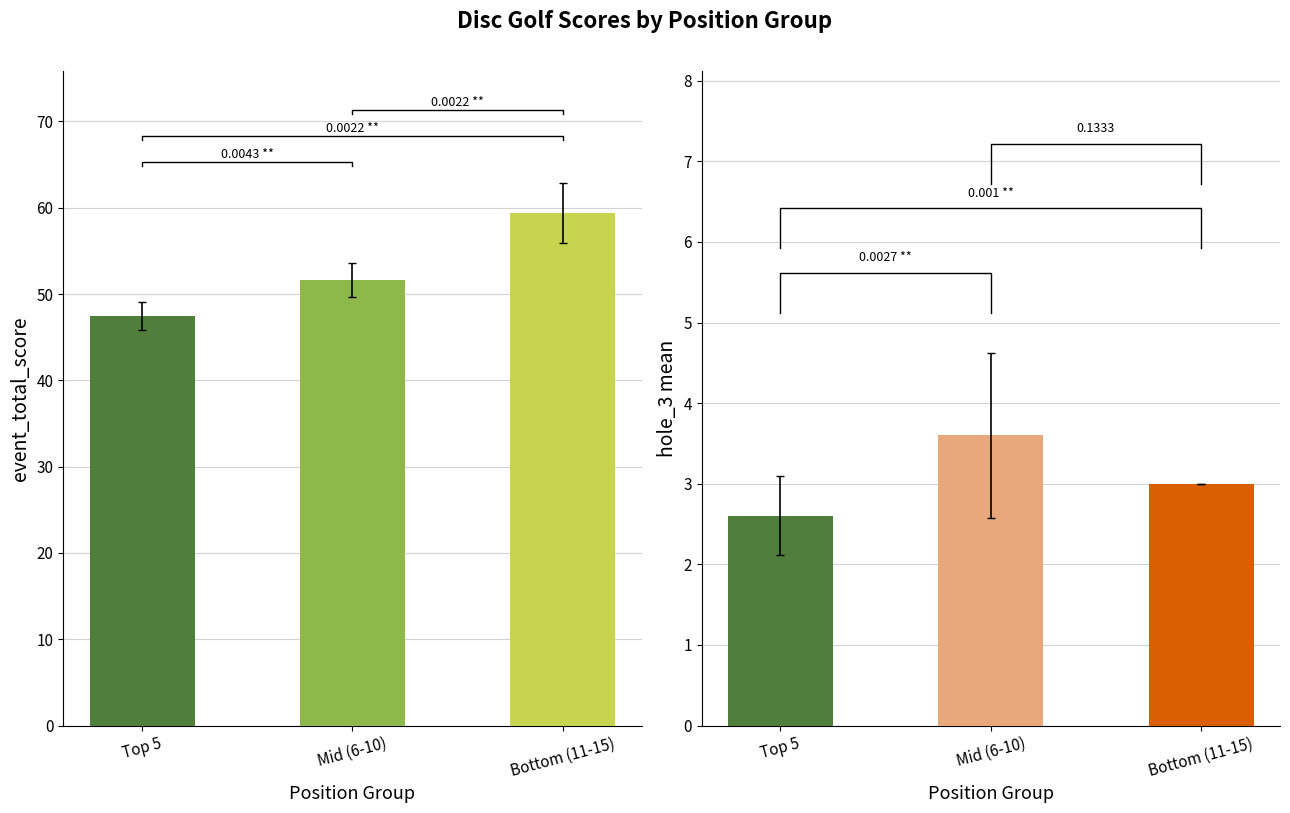

Which series has the widest spread of values?

event_total_score